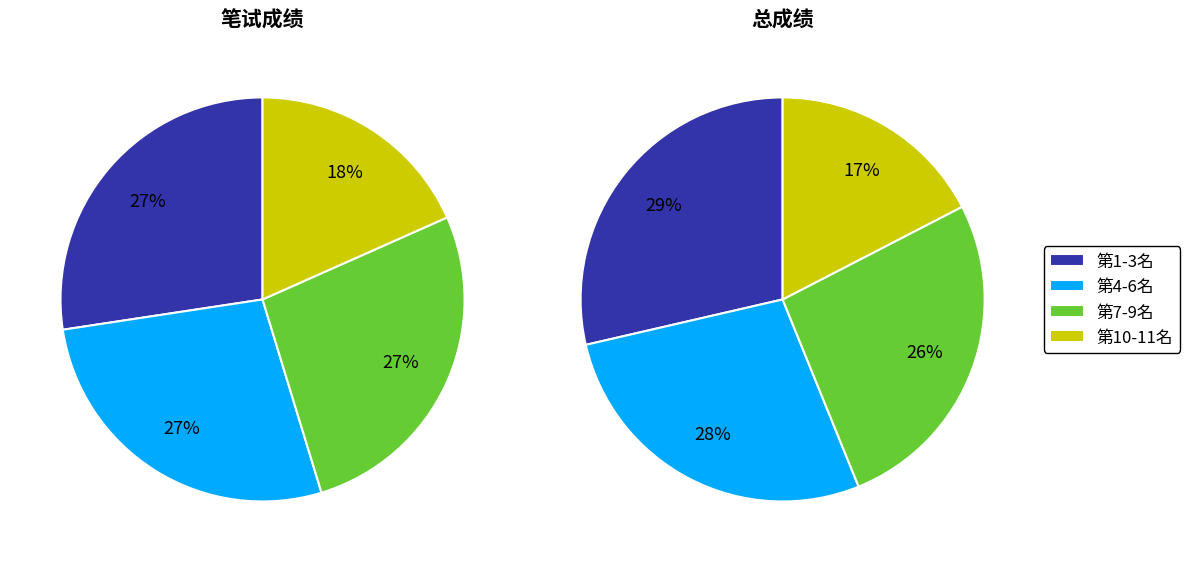

Is there a majority slice in this chart?

No